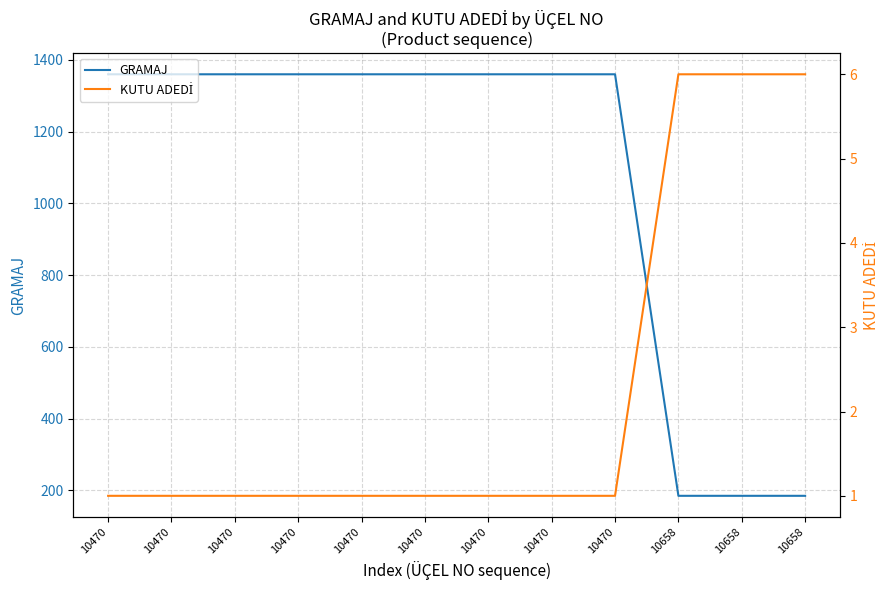

Reading left to right, list all the values displayed in this chart.

GRAMAJ: 1360	1360	1360	1360	1360	1360	1360	1360	1360	185	185	185
KUTU ADEDİ: 1	1	1	1	1	1	1	1	1	6	6	6